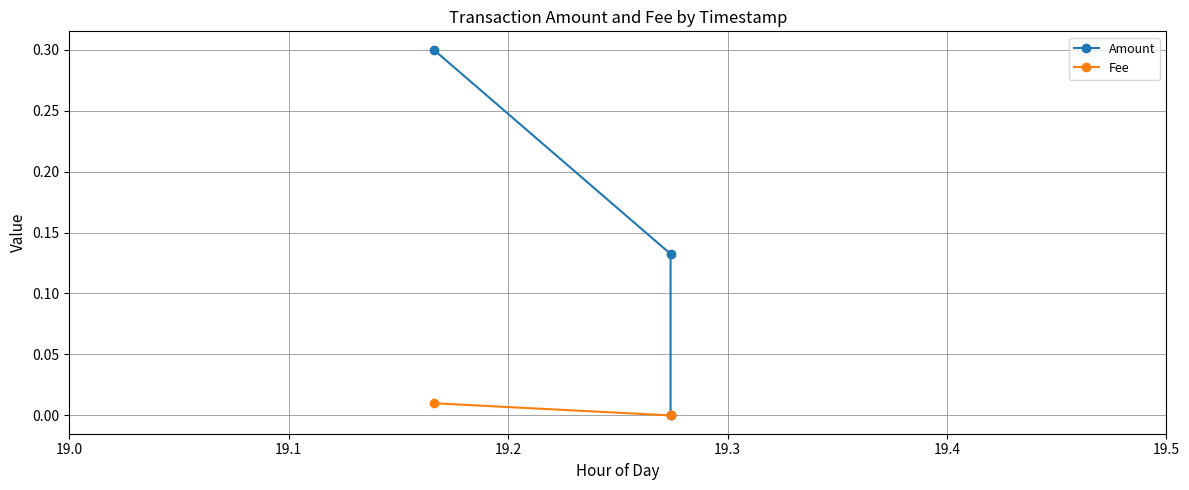

At 19.1, list the series in order from smallest to largest.

Fee, Amount